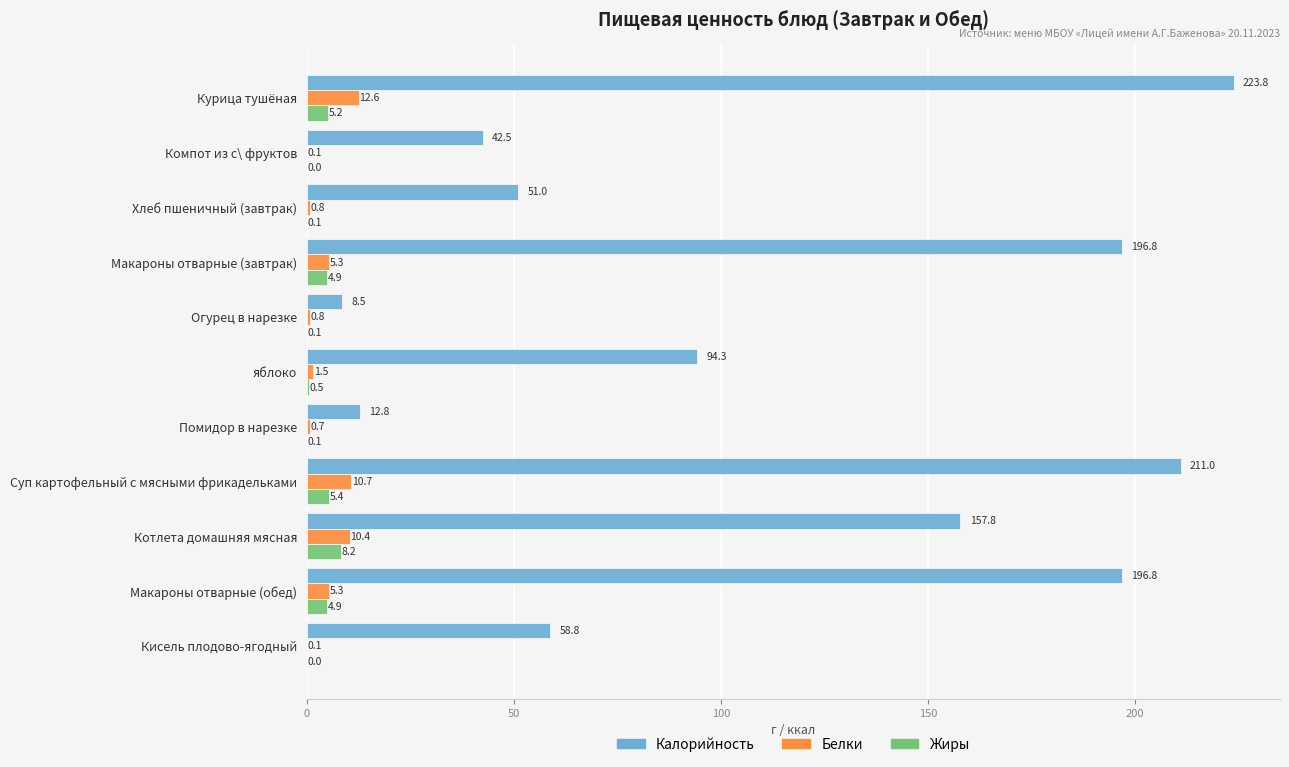

What is the total value across all series at Котлета домашняя мясная?

176.4